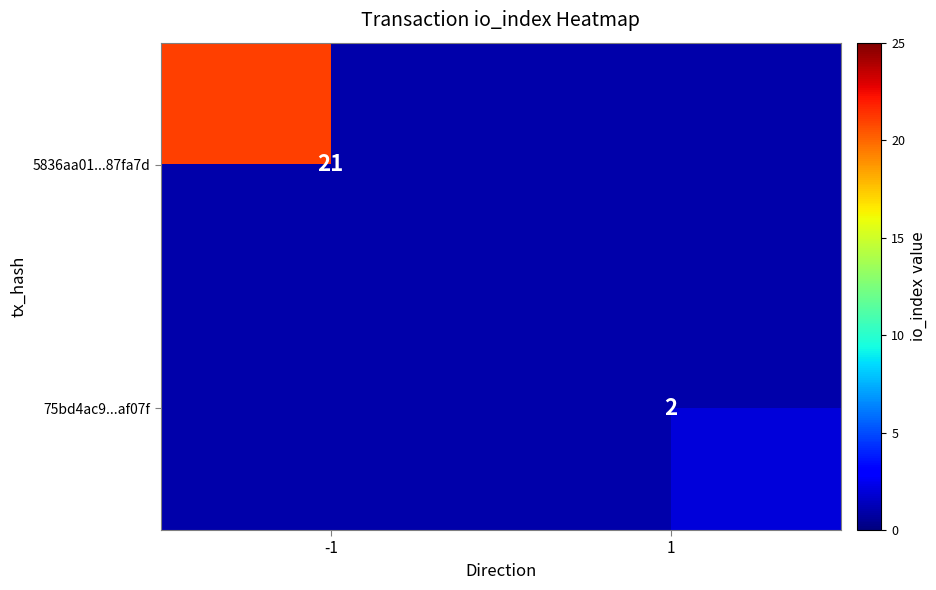

Is it true that 5836aa01...87fa7d equals 21 at -1?

True